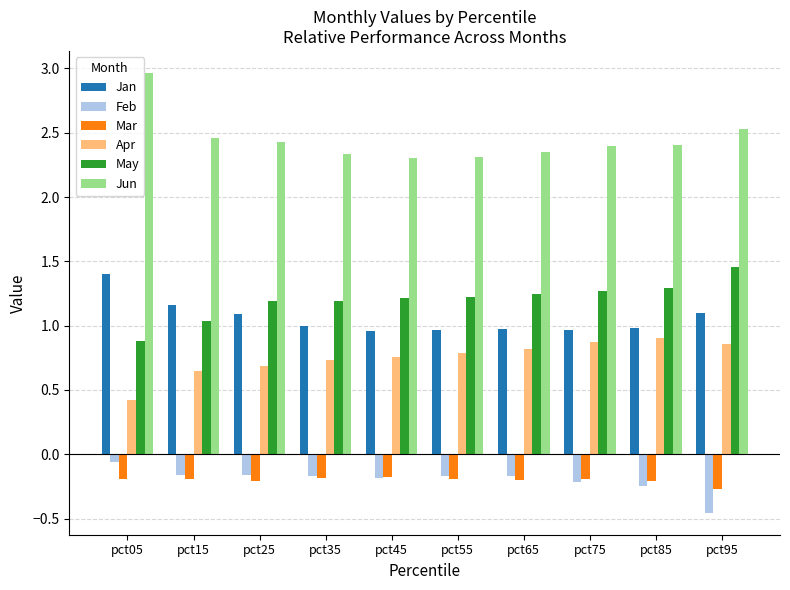

How many distinct data groups are displayed?

6